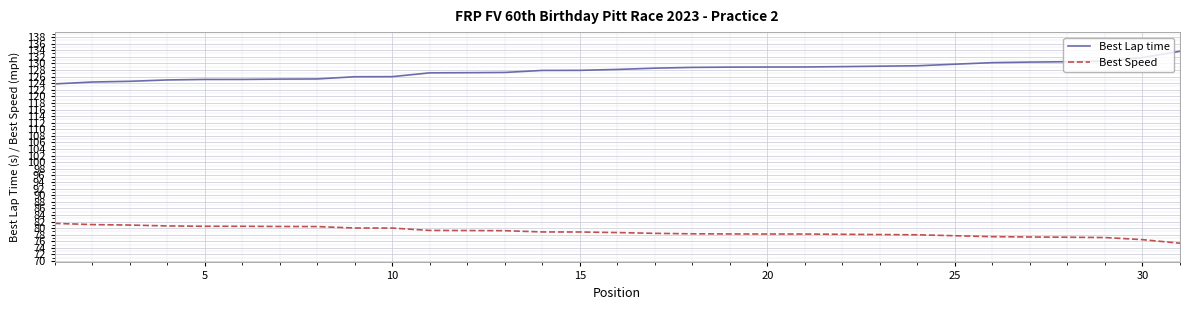

What is the maximum value shown in the chart?

133.7